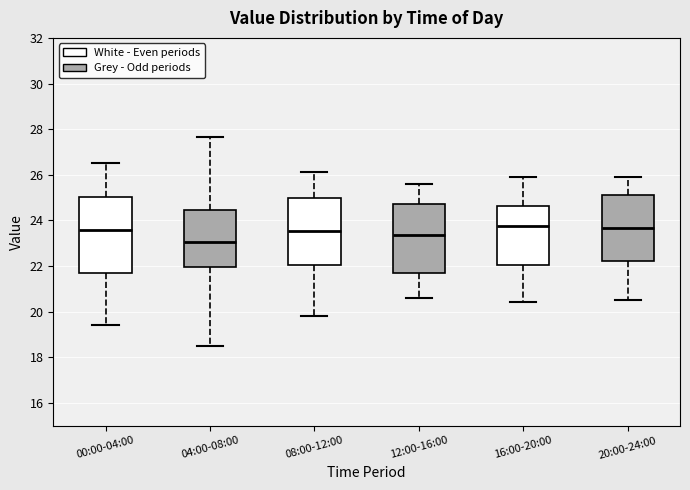

Which box has the lowest median line?

04:00-08:00